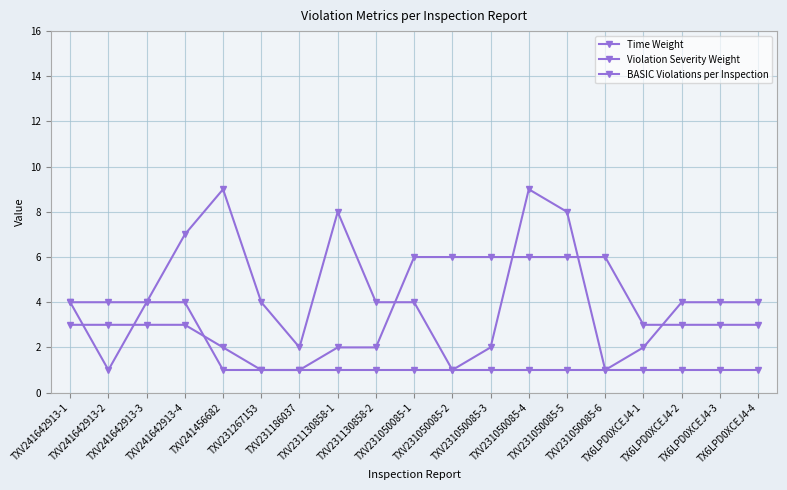

Count the number of data series in this chart.

3